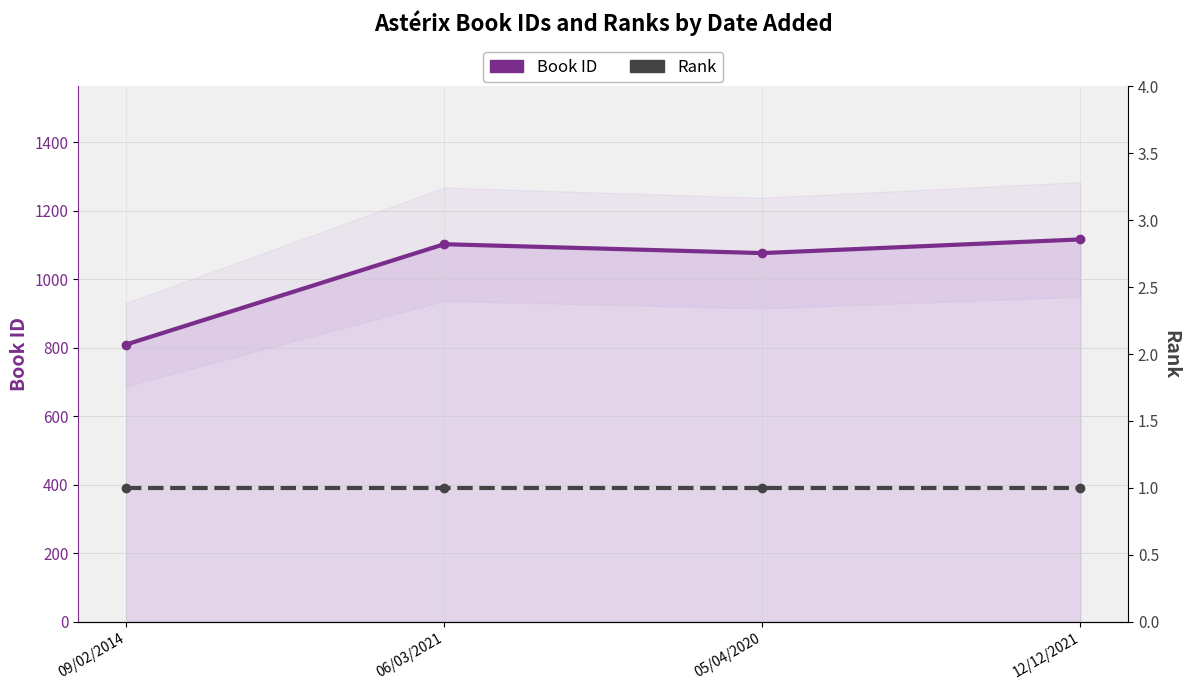

At which category does Book ID reach its first local valley?

05/04/2020